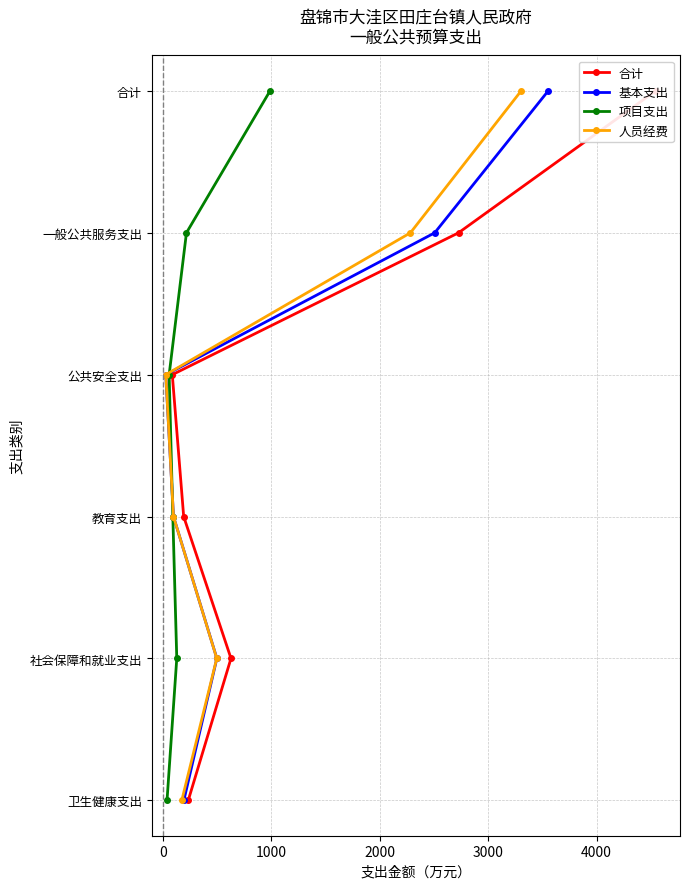

True or false: 合计 and 项目支出 intersect in this chart.

False